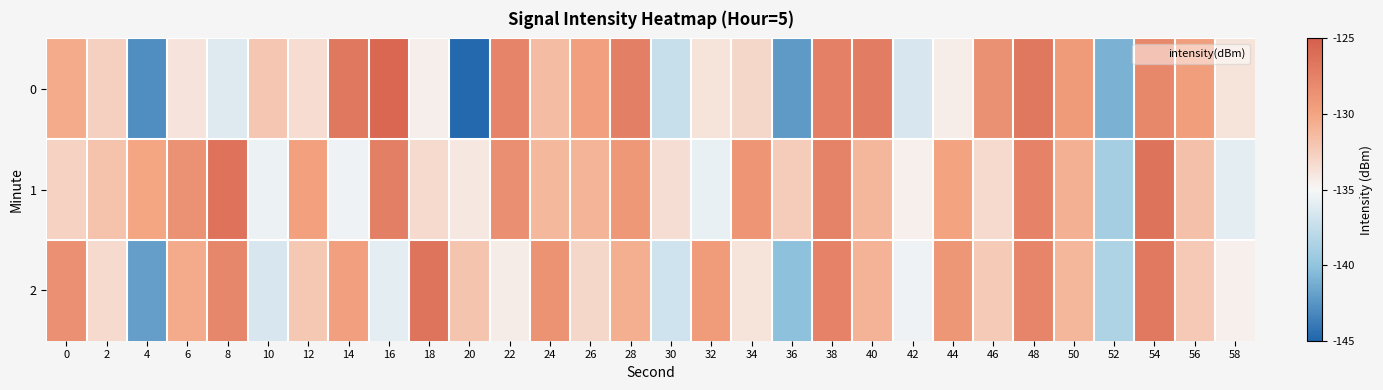

Reading left to right, what are all the values shown in this chart?

0: 0=-130.4	2=-132.6	4=-142.8	6=-133.8	8=-136.2	10=-132.0	12=-133.4	14=-126.8	16=-125.6	18=-134.5	20=-144.8	22=-127.7	24=-131.5	26=-129.7	28=-127.3	30=-137.4	32=-133.8	34=-133.1	36=-142.2	38=-127.4	40=-127.1	42=-136.5	44=-134.4	46=-128.7	48=-126.8	50=-129.3	52=-141.0	54=-127.9	56=-129.6	58=-133.8
1: 0=-132.8	2=-131.8	4=-130.0	6=-128.7	8=-126.4	10=-135.5	12=-129.7	14=-135.5	16=-127.3	18=-133.2	20=-134.1	22=-128.5	24=-131.2	26=-131.0	28=-129.1	30=-133.5	32=-135.7	34=-128.9	36=-132.3	38=-127.7	40=-131.1	42=-134.6	44=-129.9	46=-133.2	48=-127.5	50=-130.8	52=-139.0	54=-126.4	56=-131.7	58=-135.9
2: 0=-128.5	2=-133.2	4=-142.0	6=-130.4	8=-127.9	10=-136.5	12=-132.1	14=-129.7	16=-136.0	18=-126.5	20=-131.9	22=-134.3	24=-128.8	26=-133.1	28=-130.7	30=-137.0	32=-129.4	34=-133.8	36=-140.1	38=-127.5	40=-130.9	42=-135.4	44=-129.0	46=-132.3	48=-127.8	50=-131.1	52=-138.5	54=-126.9	56=-132.2	58=-134.5